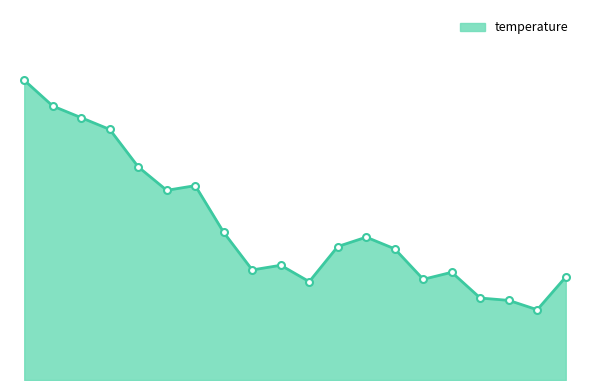

At which category does the chart reach its minimum across all series?

03:38